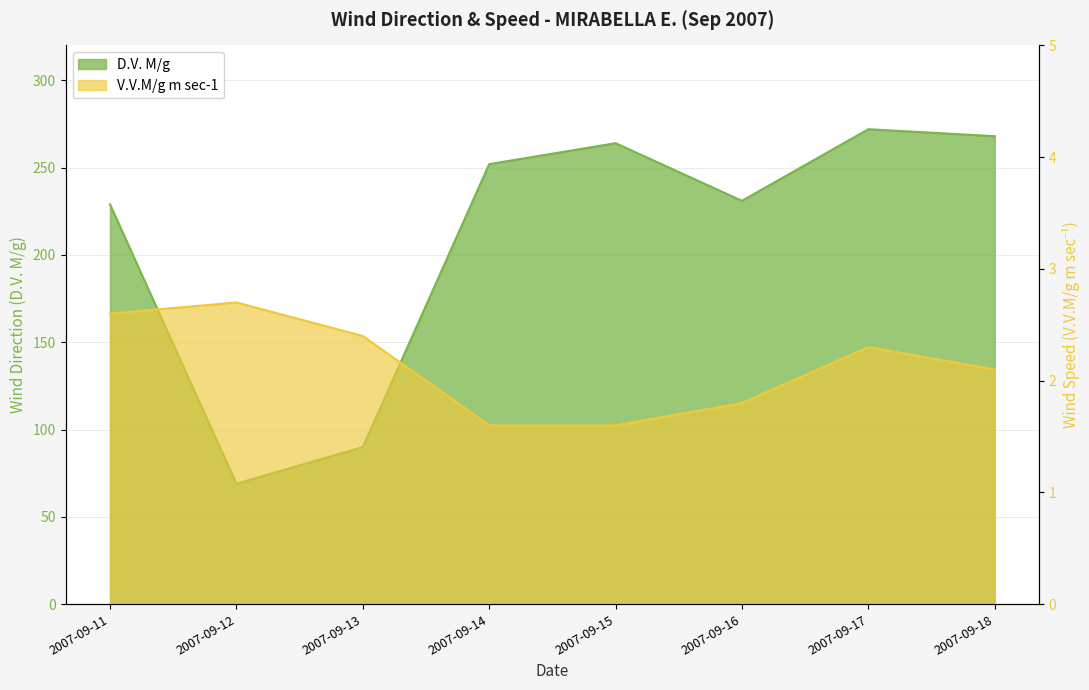

True or false: D.V. M/g and V.V.M/g m sec-1 cross at least once.

False